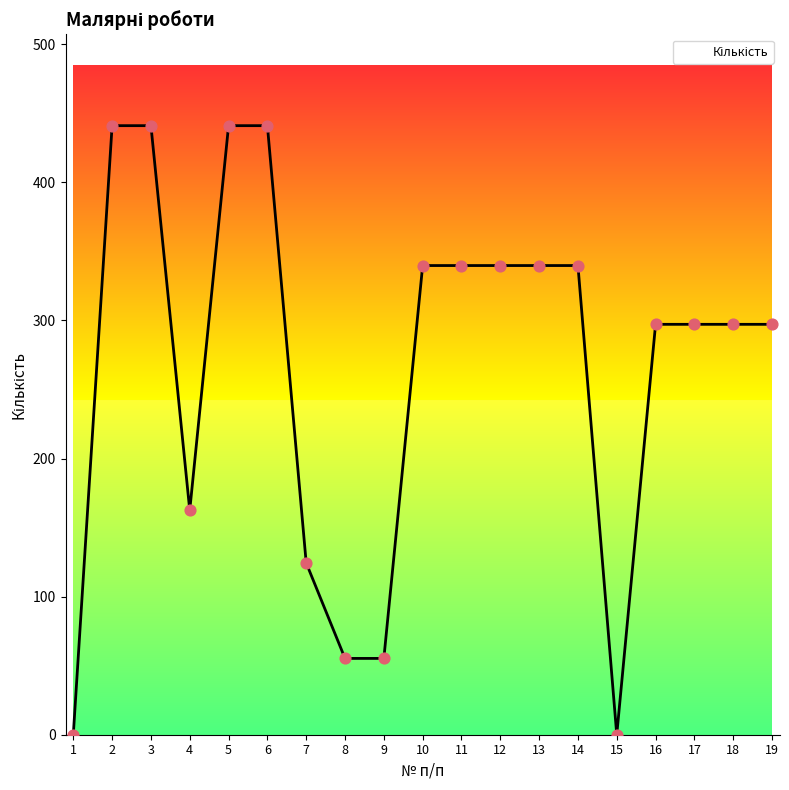

What is the ratio of the value at 6 to the value at 5?

1.0